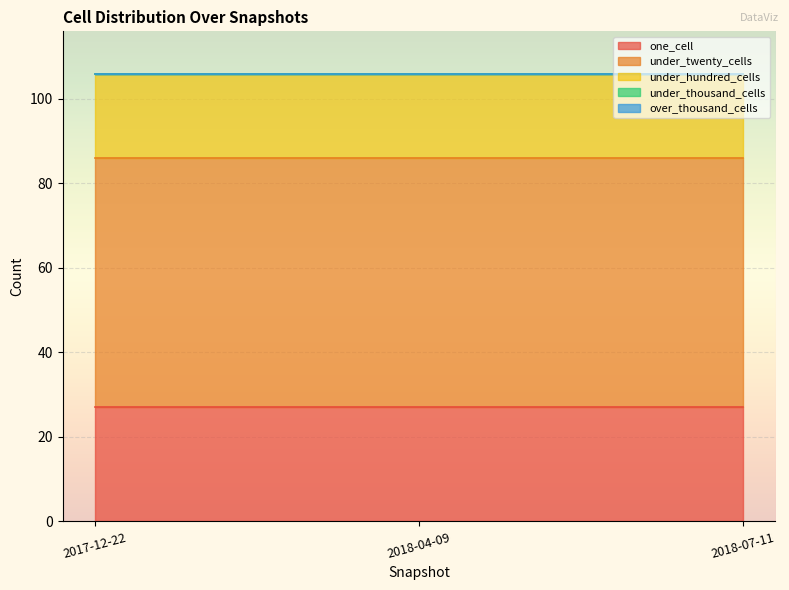

Reading right to left, extract all data points from this chart.

one_cell: 2018-07-11=27	2018-04-09=27	2017-12-22=27
under_twenty_cells: 2018-07-11=59	2018-04-09=59	2017-12-22=59
under_hundred_cells: 2018-07-11=20	2018-04-09=20	2017-12-22=20
under_thousand_cells: 2018-07-11=0	2018-04-09=0	2017-12-22=0
over_thousand_cells: 2018-07-11=0	2018-04-09=0	2017-12-22=0